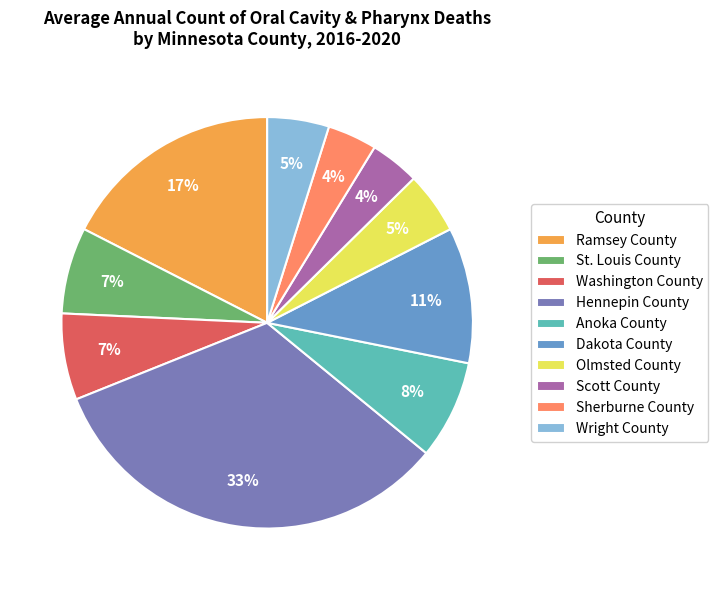

To the nearest percent, what is the average slice percentage?

10%